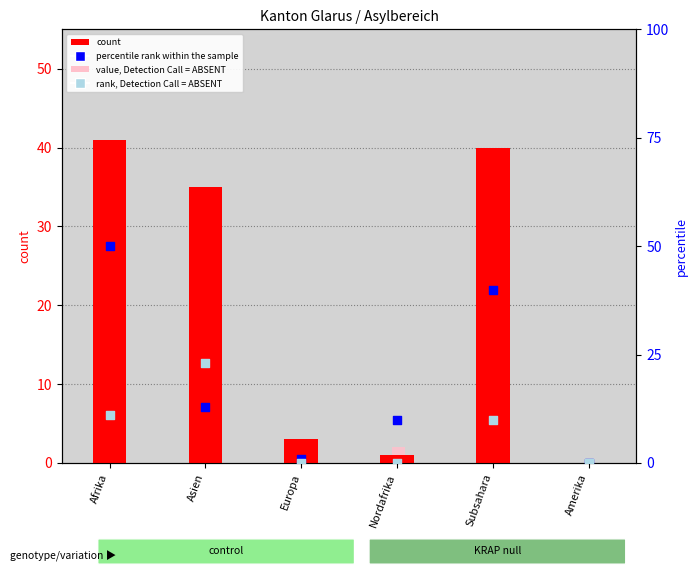

Which series reaches the minimum Y coordinate?

count